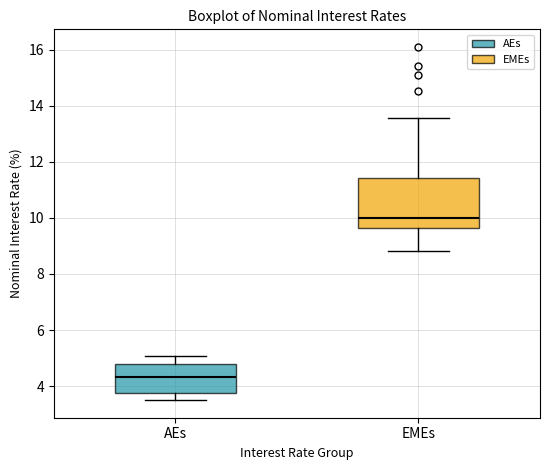

Which box has the lowest median line?

AEs